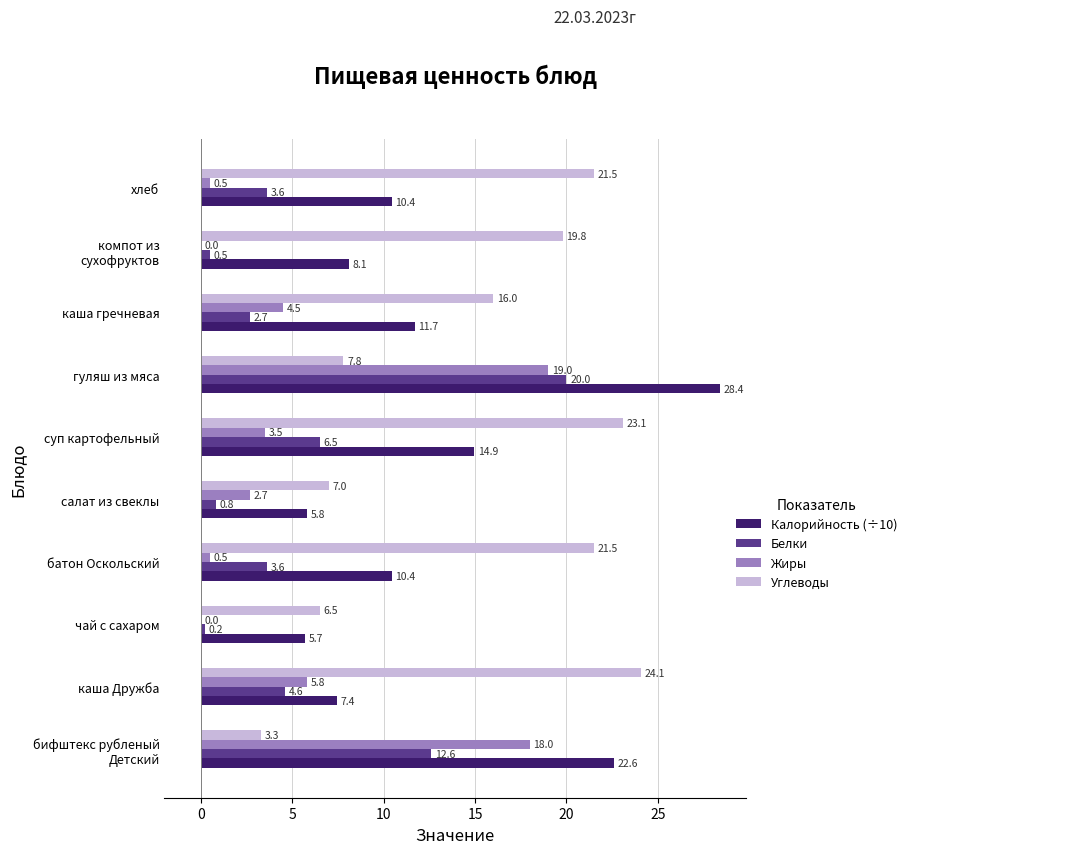

What is the sum of all Углеводы values?

150.6